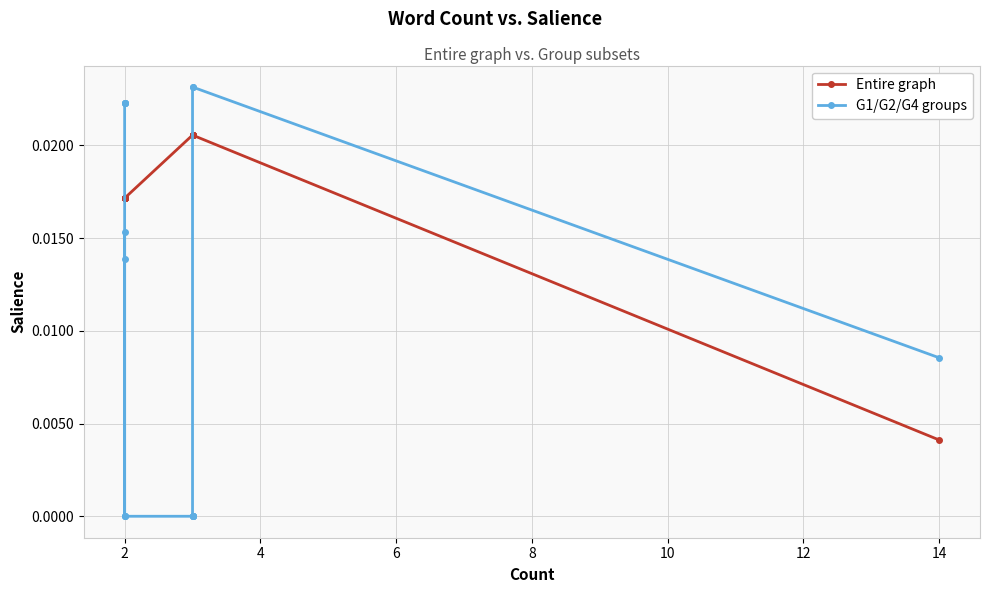

What are all the series names shown in the legend?

Entire graph, G1/G2/G4 groups